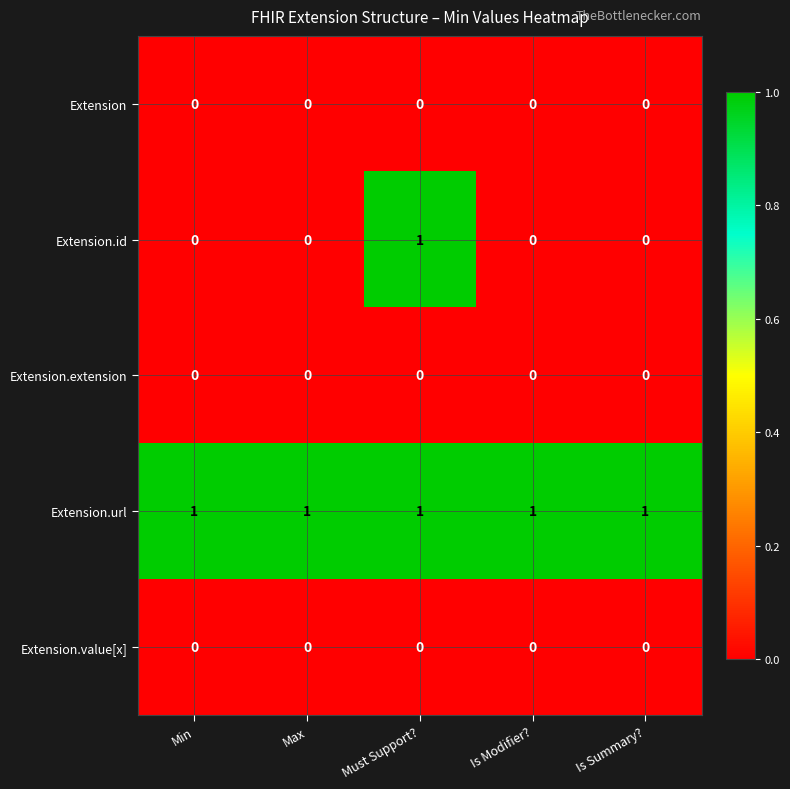

Reading left to right, list all the values displayed in this chart.

Extension: Min=0	Max=0	Must Support?=0	Is Modifier?=0	Is Summary?=0
Extension.id: Min=0	Max=0	Must Support?=1	Is Modifier?=0	Is Summary?=0
Extension.extension: Min=0	Max=0	Must Support?=0	Is Modifier?=0	Is Summary?=0
Extension.url: Min=1	Max=1	Must Support?=1	Is Modifier?=1	Is Summary?=1
Extension.value[x]: Min=0	Max=0	Must Support?=0	Is Modifier?=0	Is Summary?=0